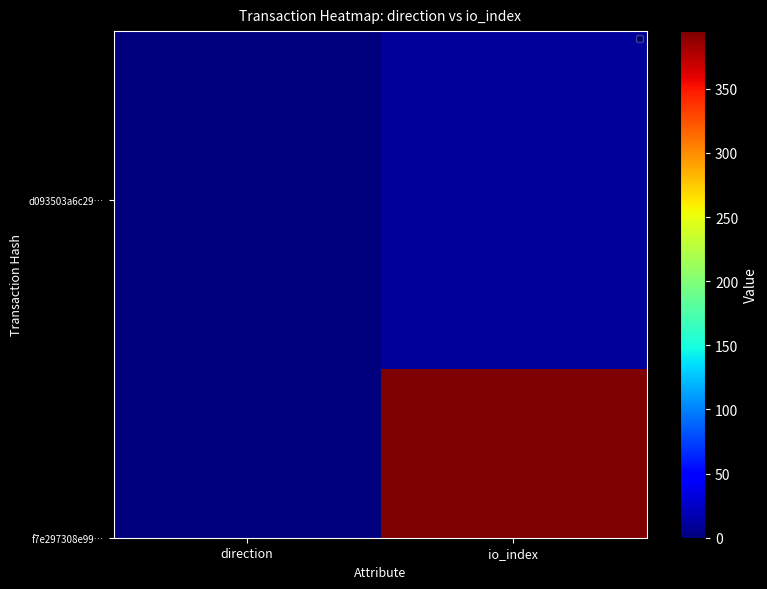

The chart shows a value of 1 at direction. True or false?

True